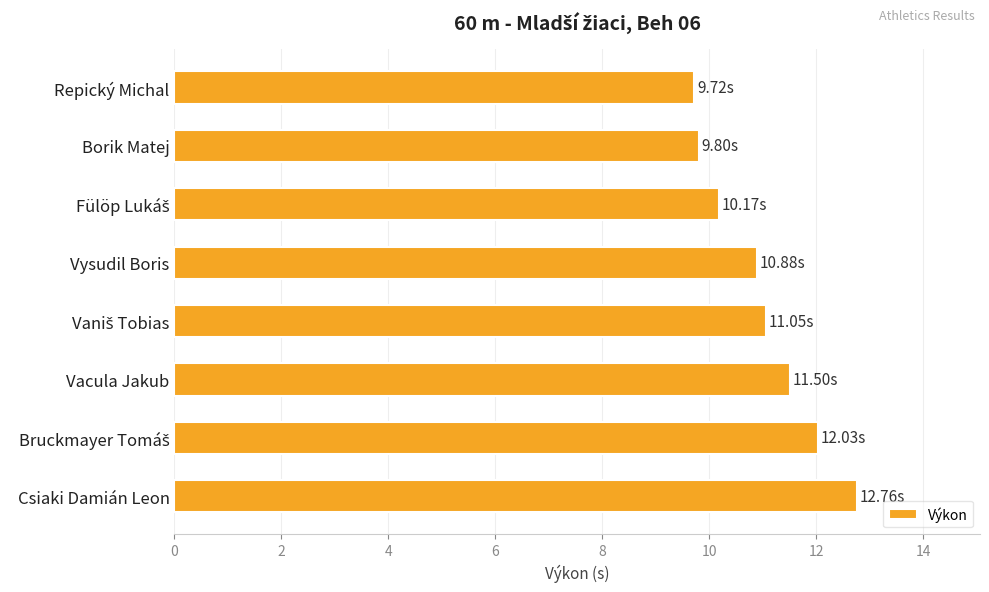

What is the maximum value shown in the chart?

12.8